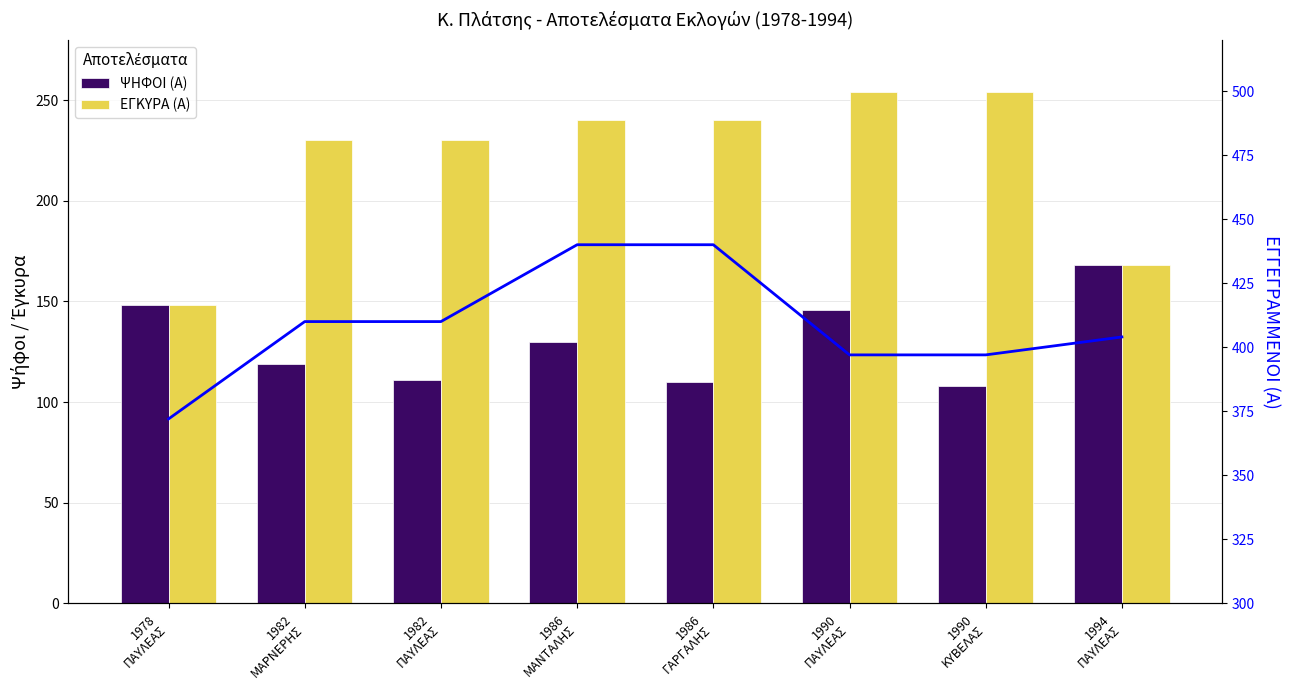

What is the difference between the highest and lowest values at 1982
ΜΑΡΝΕΡΗΣ?

291